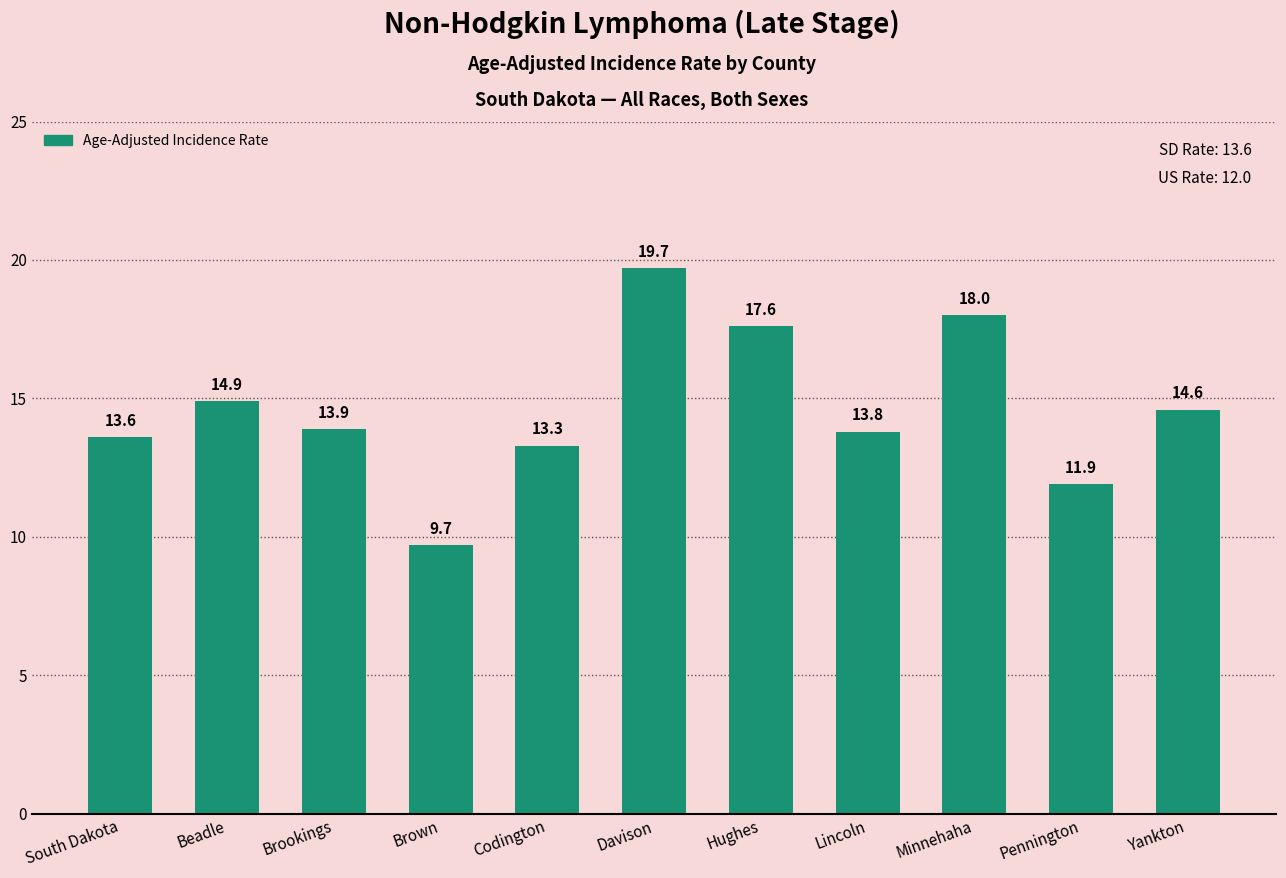

What is the value of the 6th bar from the left?

19.7